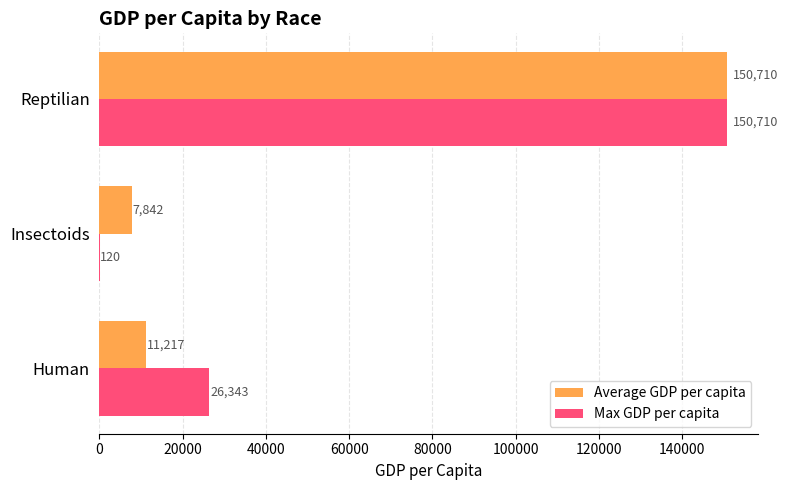

Count the Max GDP per capita values in the range 120 to 150710.

3